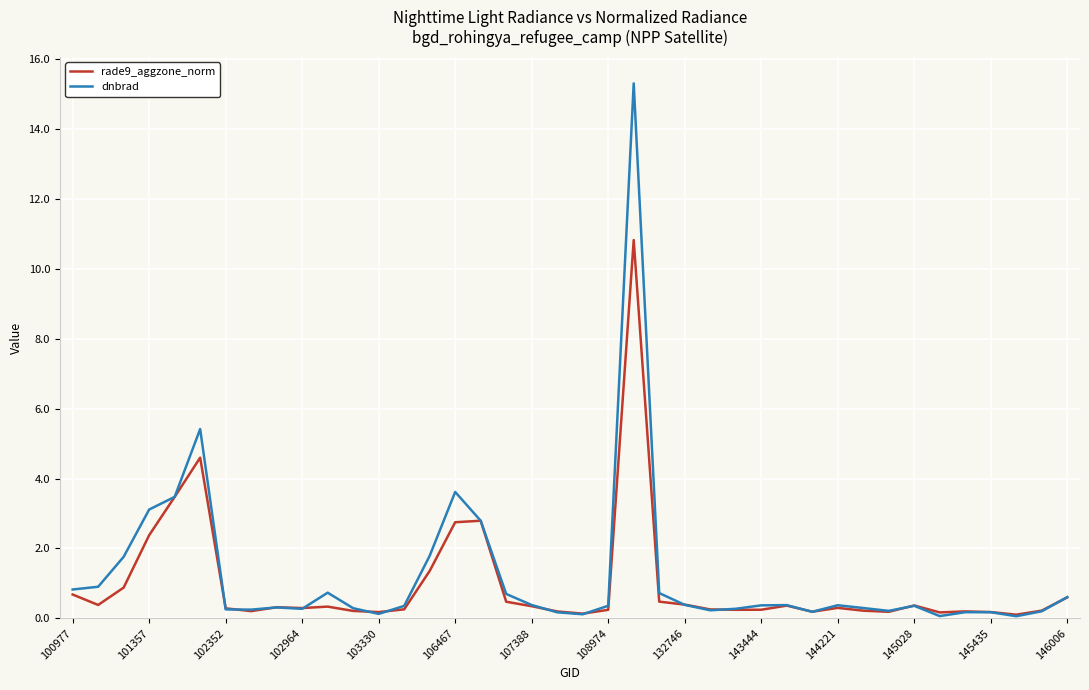

What is the greatest value displayed?

15.3